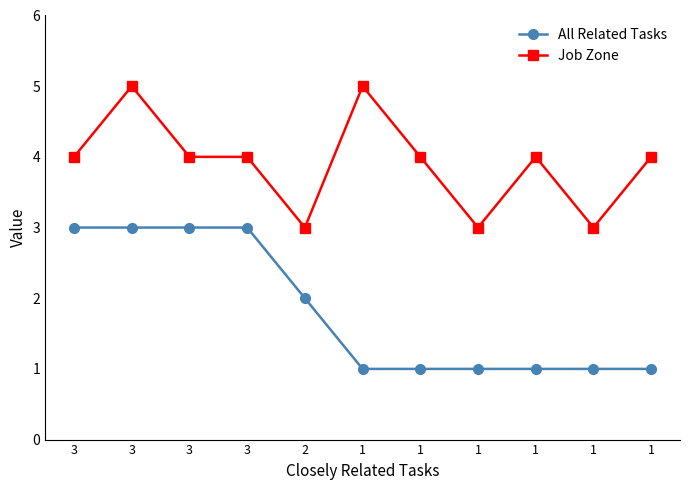

Is this an area chart (filled region under the line)?

No